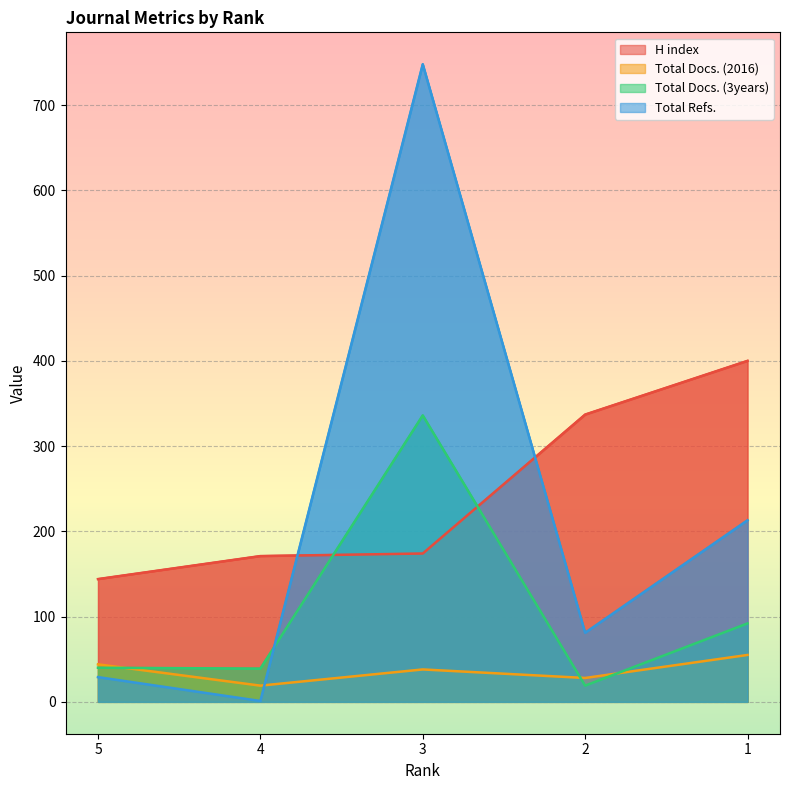

What is the difference between the maximum and second lowest values in the H index series?

229